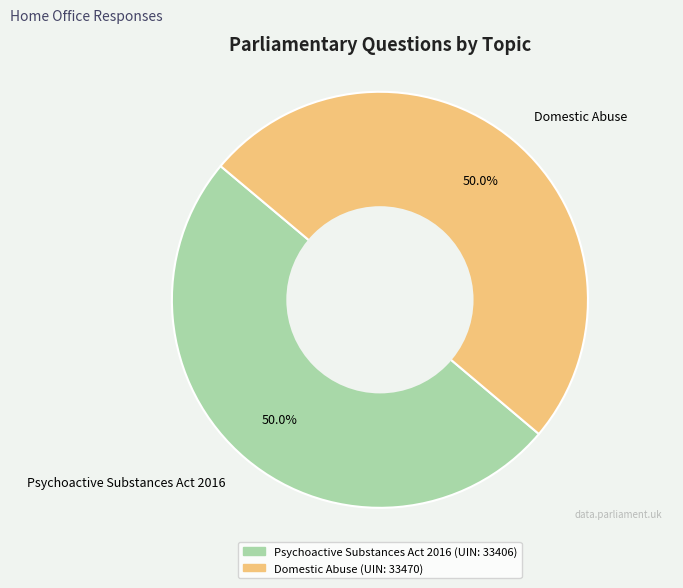

What is the ratio of the value at Domestic Abuse to the value at Psychoactive Substances Act 2016?

1.0